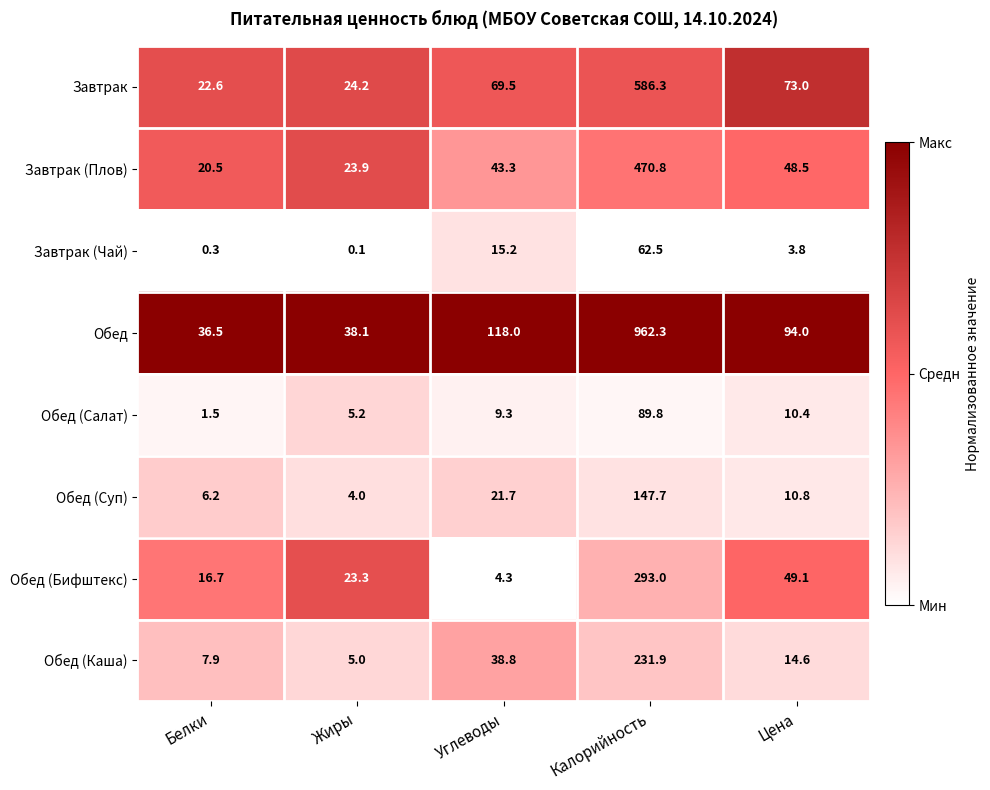

At how many categories does at least one series exceed 0?

5